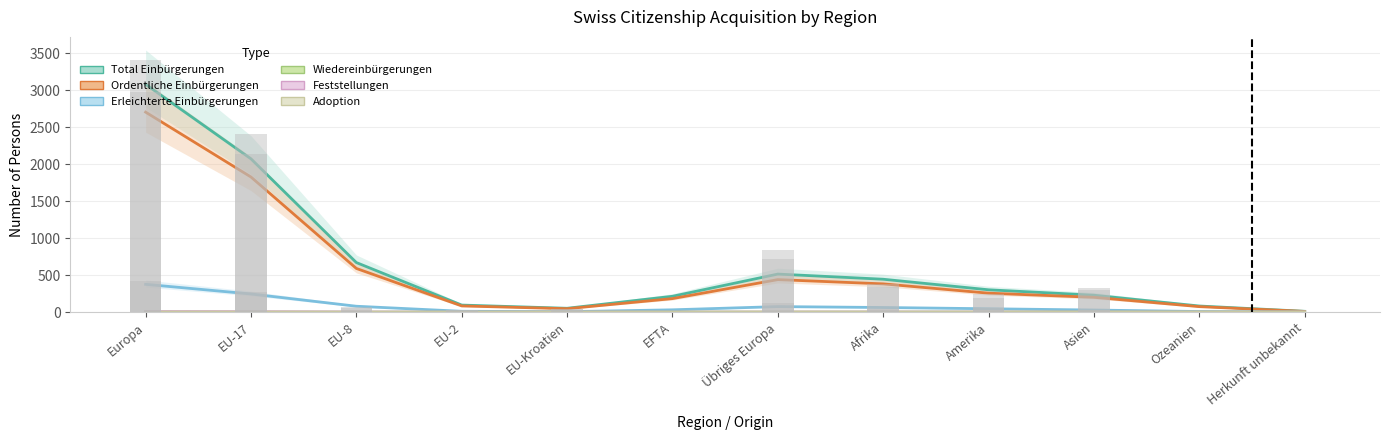

True or false: Feststellungen has a value of 0.5 at Afrika.

False